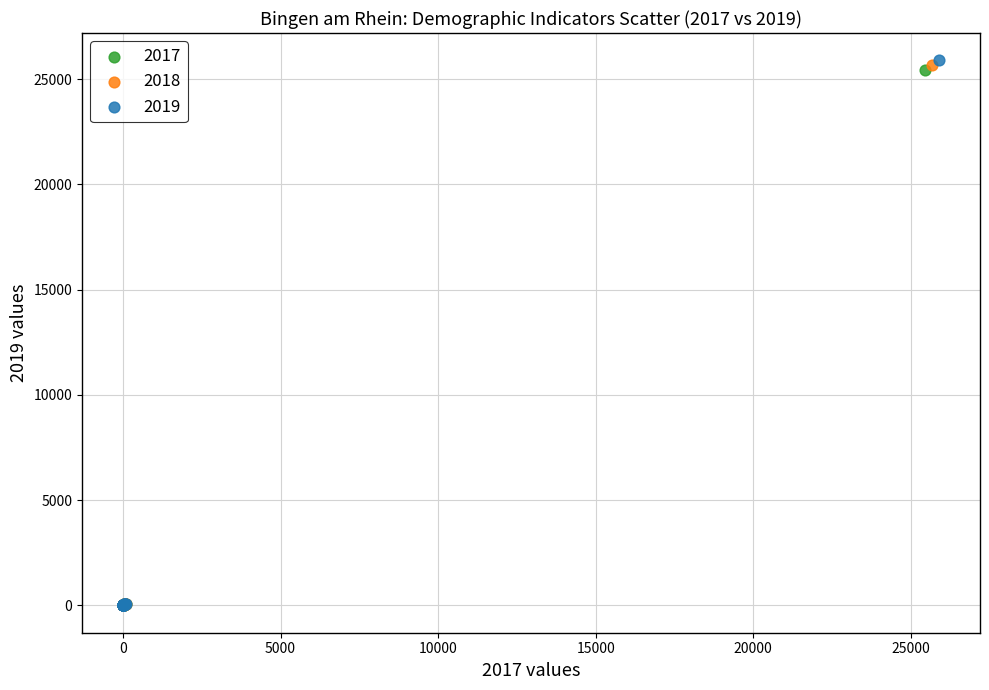

Which series has the widest spread of Y values?

2019